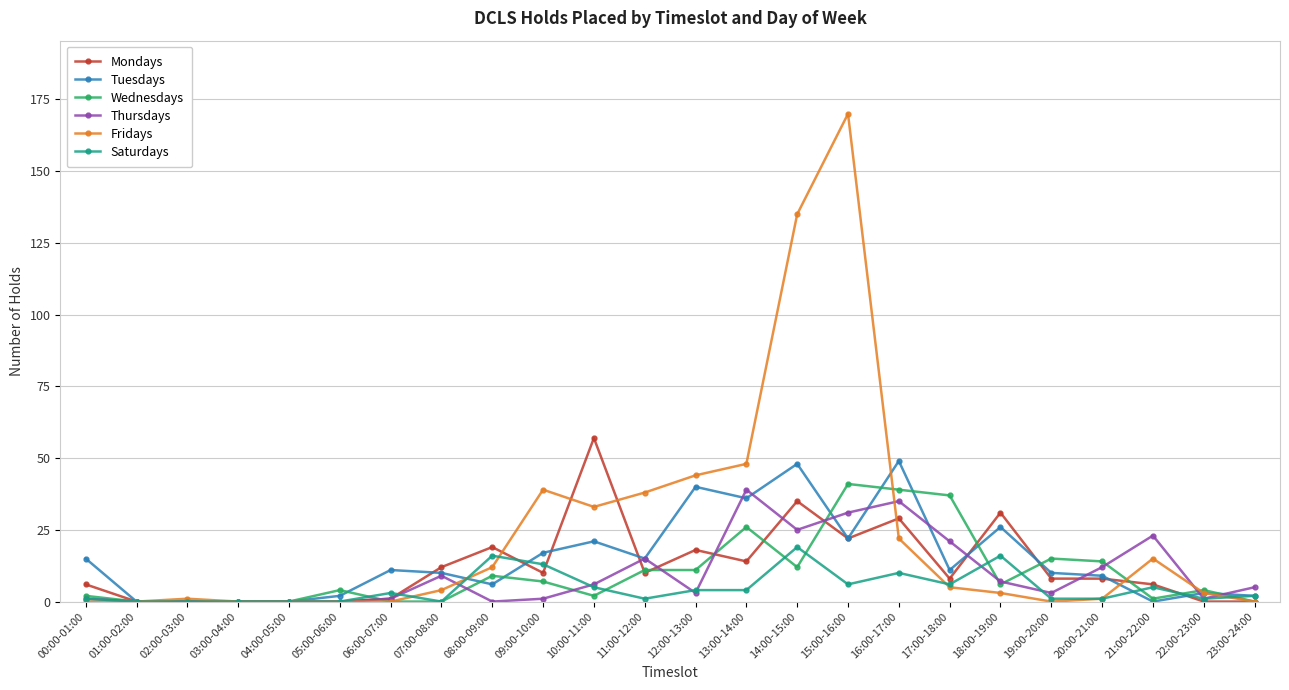

Which series has the largest total across all categories?

Fridays